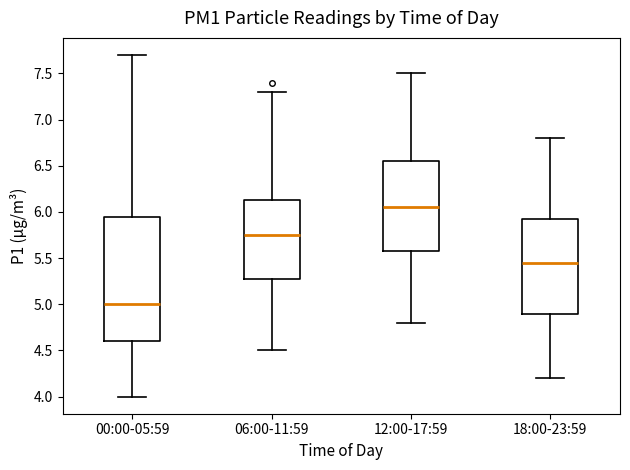

Where does the median line of the box for 12:00-17:59 sit on the y-axis? The values are not printed on the chart, so give them approximately, as read against the axis.

6.05